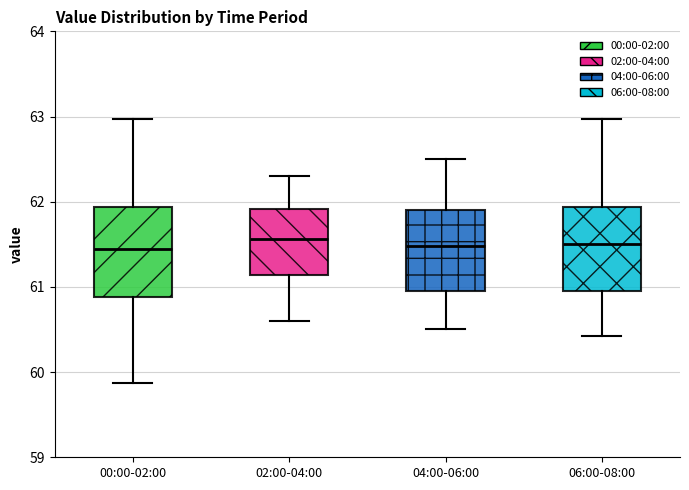

Reading left to right, read every box against the y-axis: the position of its median line, the range the box covers, and the ends of its whiskers. The values are not printed on the chart, so give them approximately, as read against the axis.

00:00-02:00: median 61.4, box 60.9 to 61.9, whiskers 59.9 to 63.0
02:00-04:00: median 61.6, box 61.1 to 61.9, whiskers 60.6 to 62.3
04:00-06:00: median 61.5, box 61.0 to 61.9, whiskers 60.5 to 62.5
06:00-08:00: median 61.5, box 61.0 to 61.9, whiskers 60.4 to 63.0